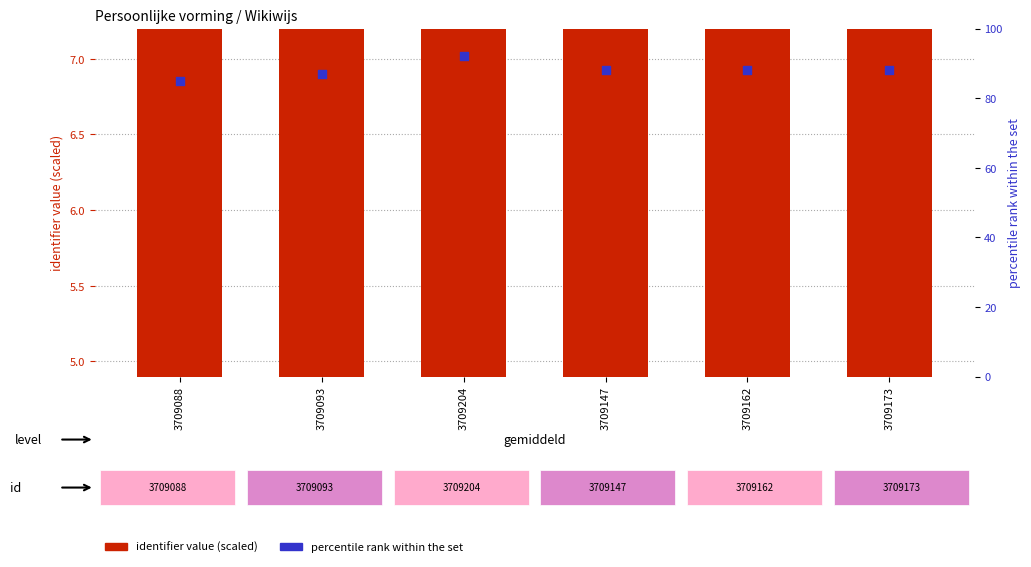

What are all the series names shown in the legend?

identifier value (scaled), percentile rank within the set